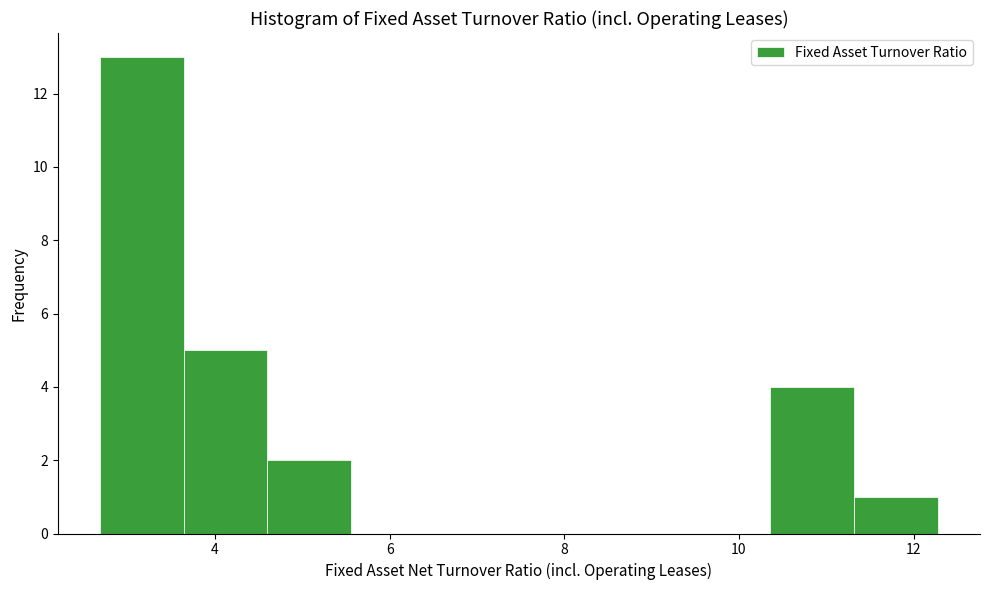

Reading left to right, transcribe this chart: for each bar, give the range it covers on the x-axis and its height. Neither the bar edges nor the heights are printed on the chart, so give them approximately, as read against the axes.

2.68 to 3.64: 13
3.64 to 4.60: 5
4.60 to 5.56: 2
5.56 to 6.52: 0
6.52 to 7.48: 0
7.48 to 8.44: 0
8.44 to 9.40: 0
9.40 to 10.36: 0
10.36 to 11.32: 4
11.32 to 12.28: 1